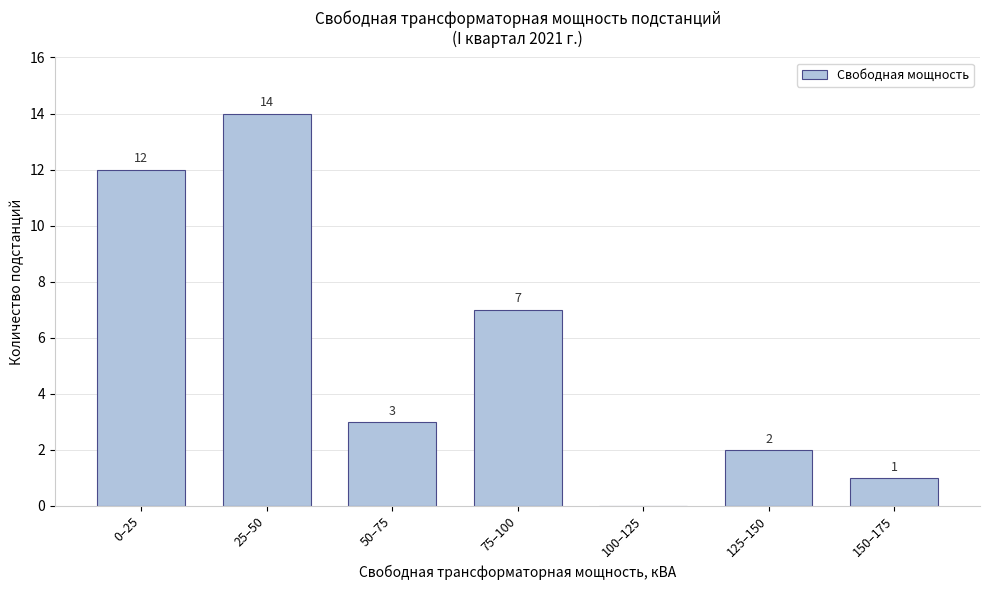

Reading left to right, what are all the values shown in this chart?

0–25=12	25–50=14	50–75=3	75–100=7	100–125=0	125–150=2	150–175=1